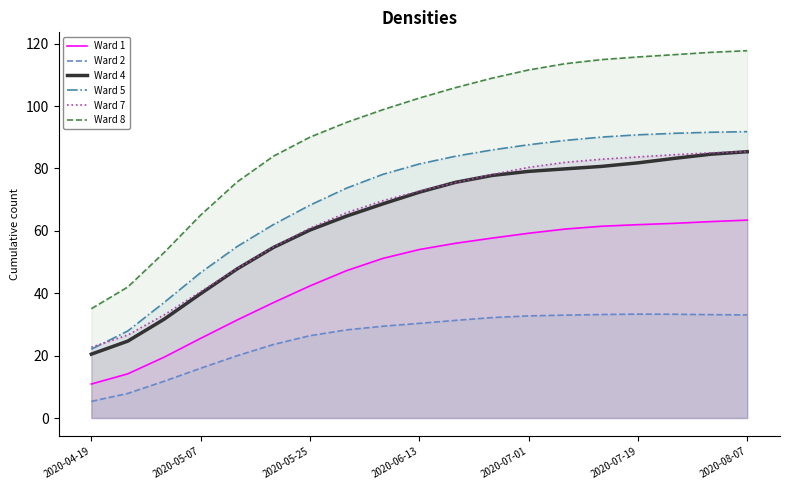

How many data points in Ward 8 are above 102?

10